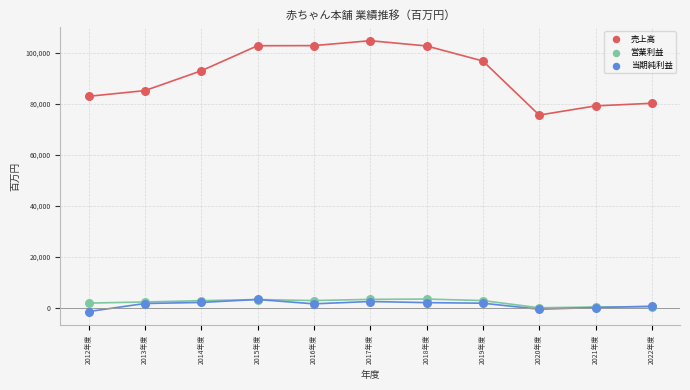

In the 売上高 series, what Y value is closest to 90123?

92899